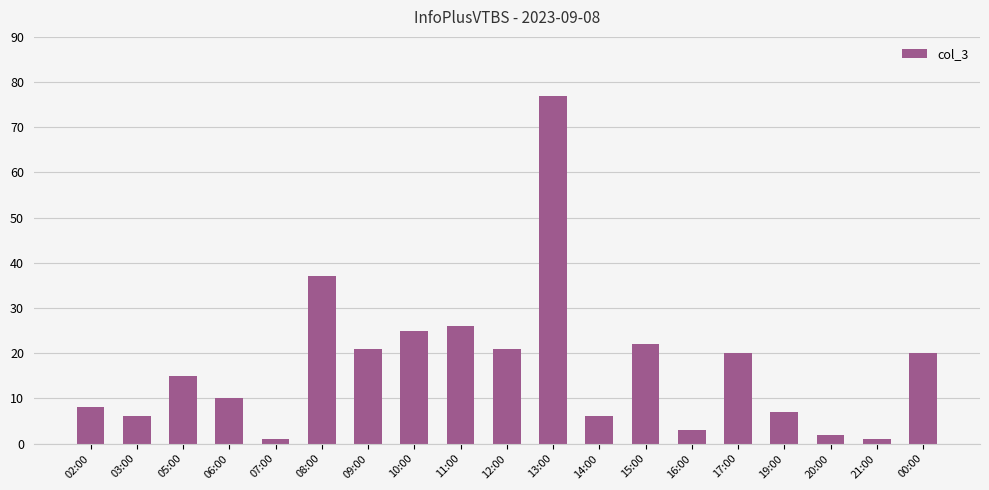

What is the maximum value shown in the chart?

77